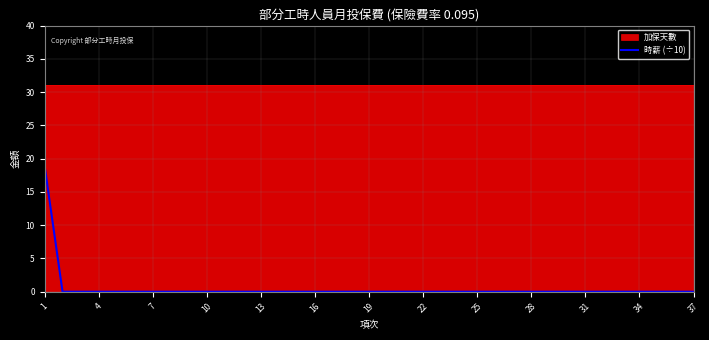

Does the chart display data point markers on the line(s)?

No